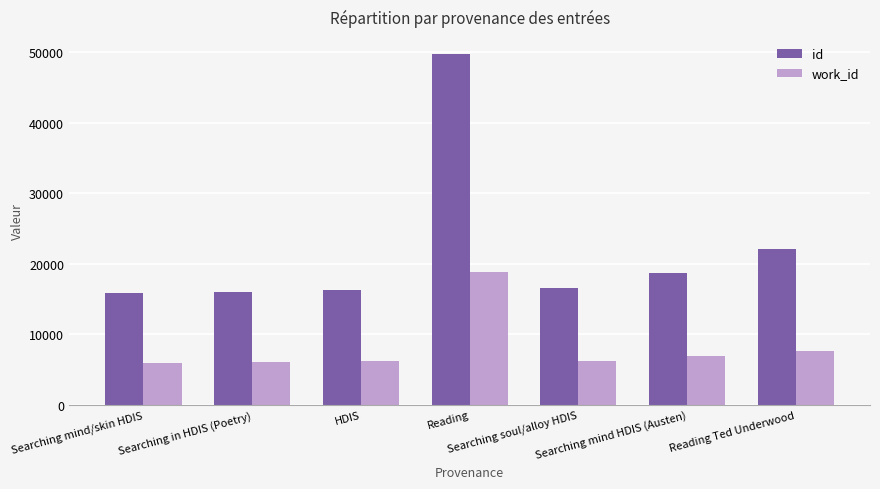

Which series has the largest range (max minus min)?

id